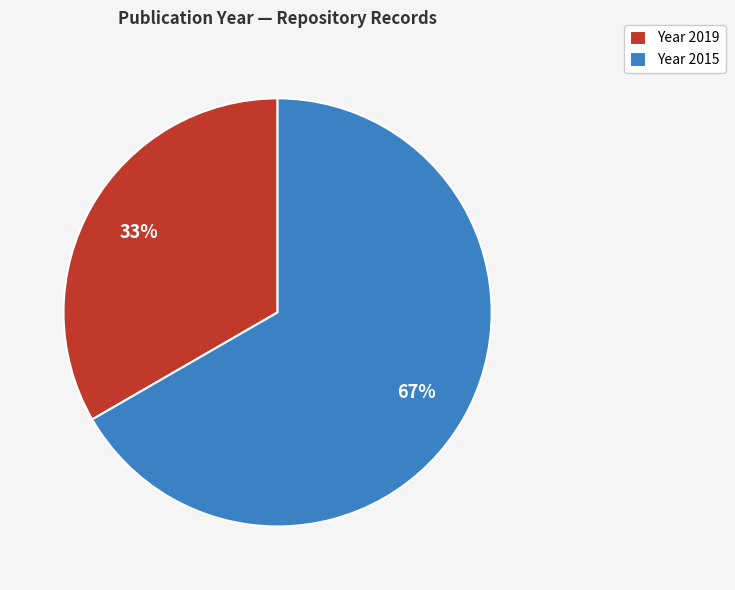

To the nearest percent, what percentage of the pie is Year 2015?

67%